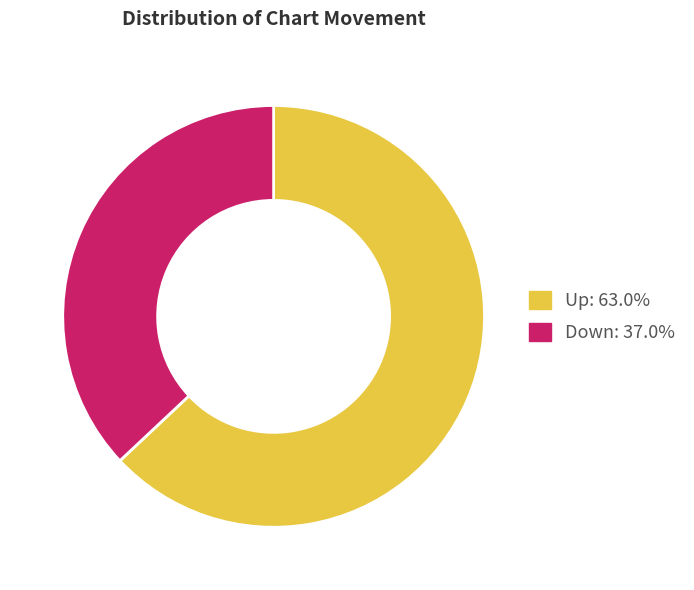

Which category has the biggest portion of the pie?

Up